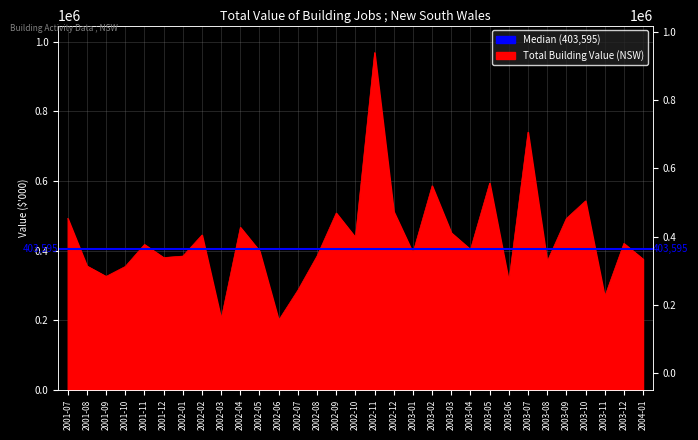

What is the change in value from 2003-07 to 2003-09?

-248088